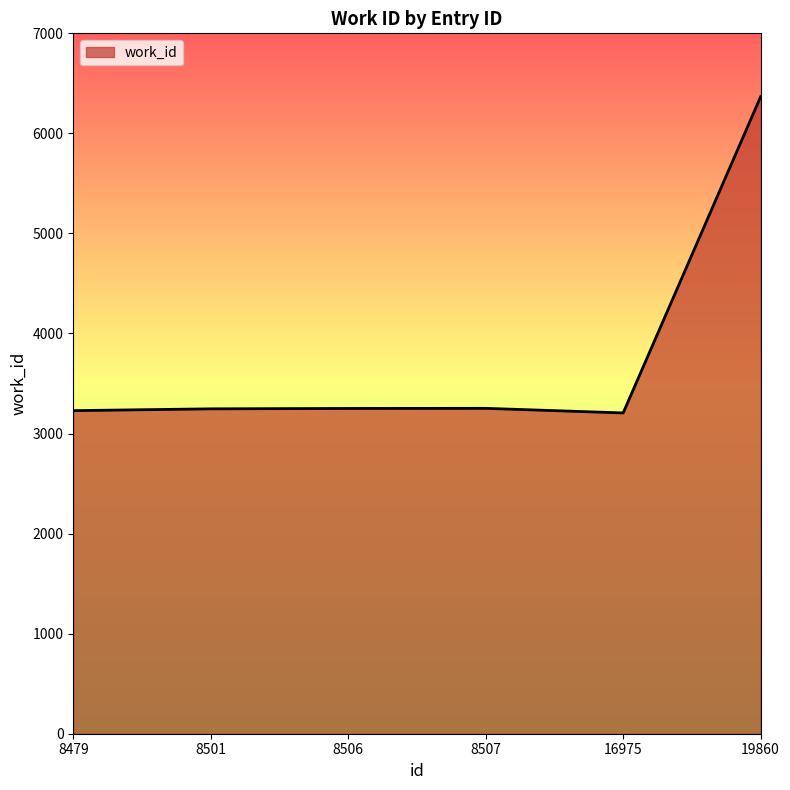

Approximately how many times larger is the value at 8501 compared to 8506?

1.0